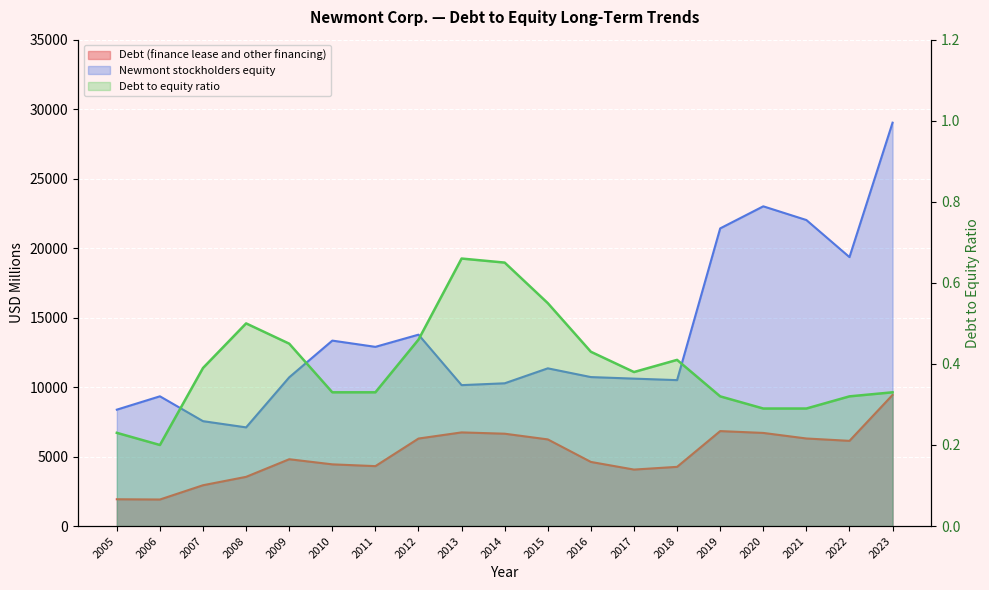

Rank the series at 2023 from highest to lowest value.

Newmont stockholders equity, Debt (finance lease and other financing), Debt to equity